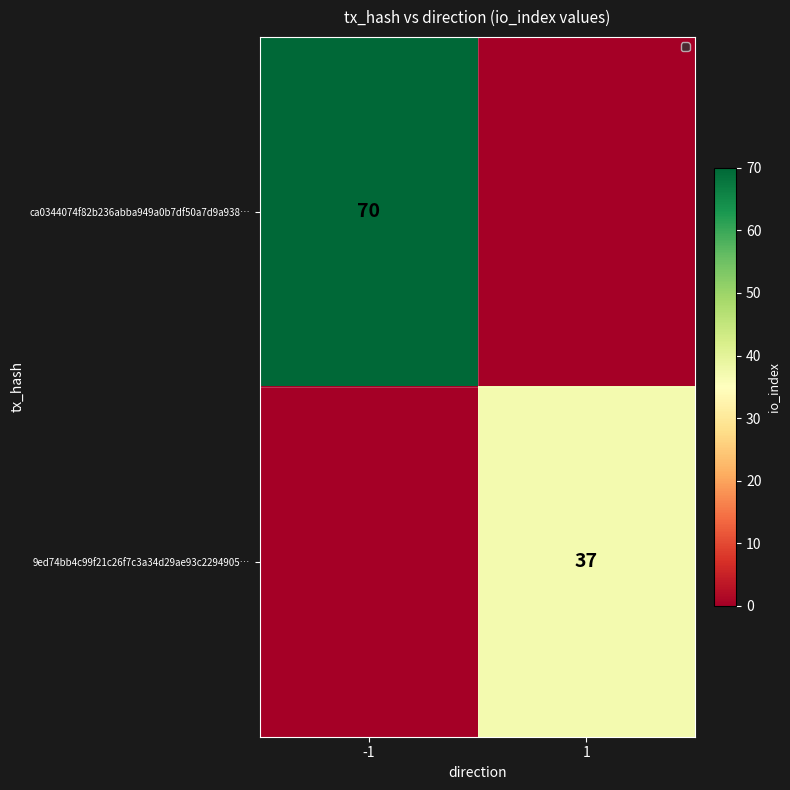

The value of ca0344074f82b236abba949a0b7df50a7d9a938… at -1 is 70. True or false?

True